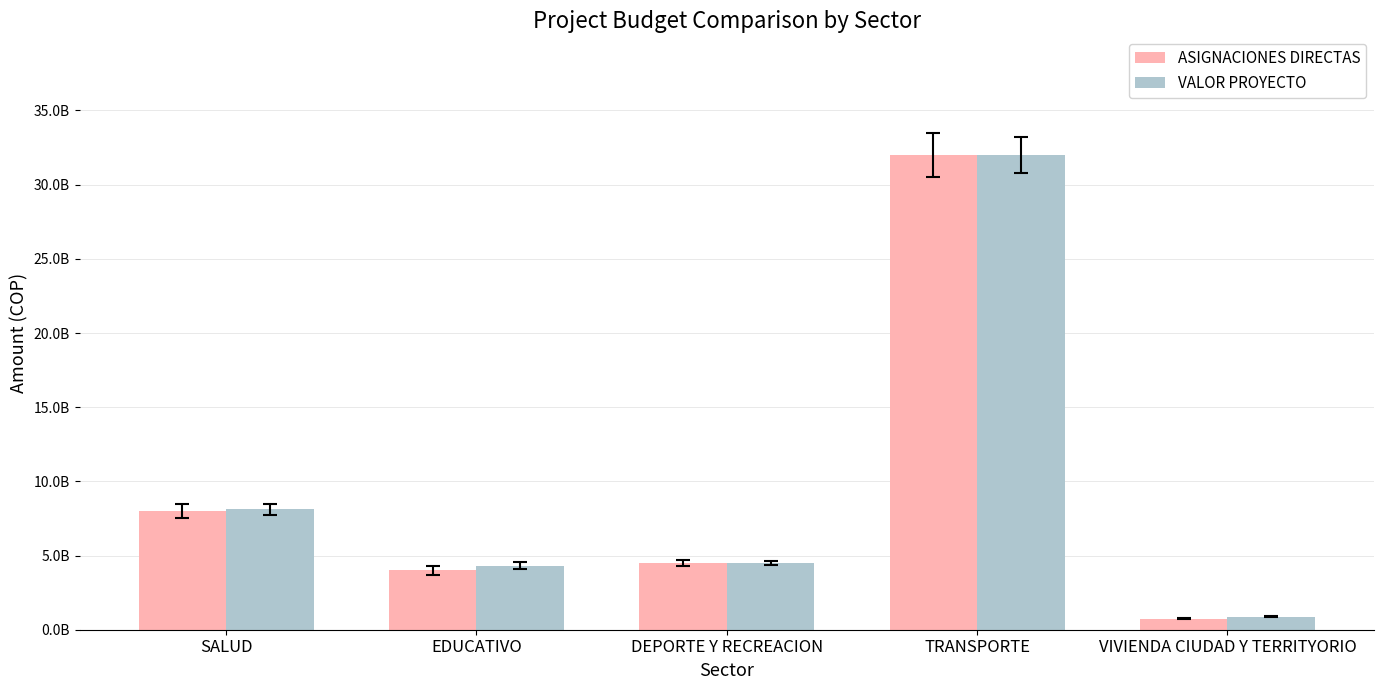

Is the value of VALOR PROYECTO at VIVIENDA CIUDAD Y TERRITYORIO greater than the value of ASIGNACIONES DIRECTAS at EDUCATIVO?

No